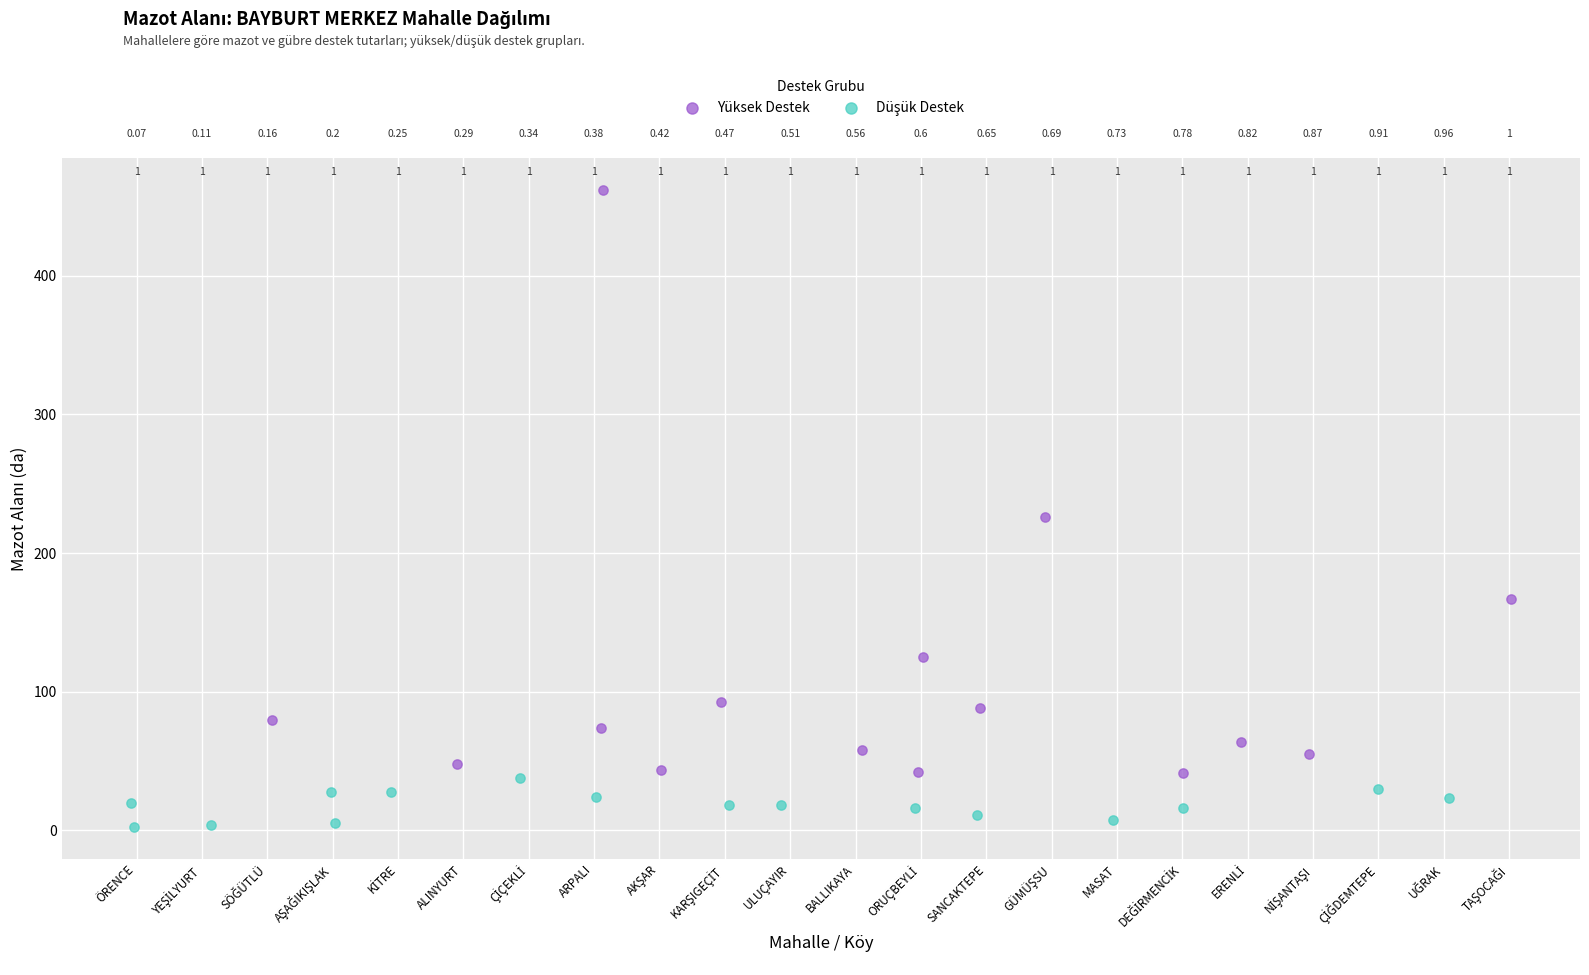

Which series reaches the maximum Y coordinate?

Yüksek Destek